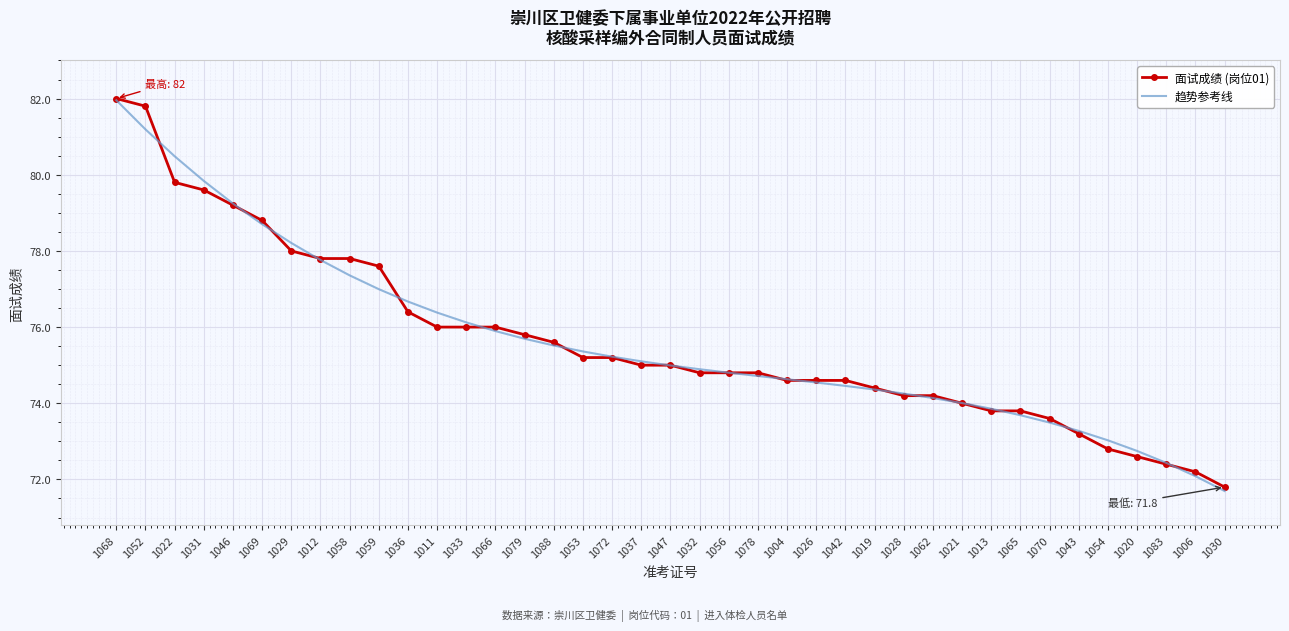

Is it true that 面试成绩 (岗位01) equals 23.7 at 1028?

False